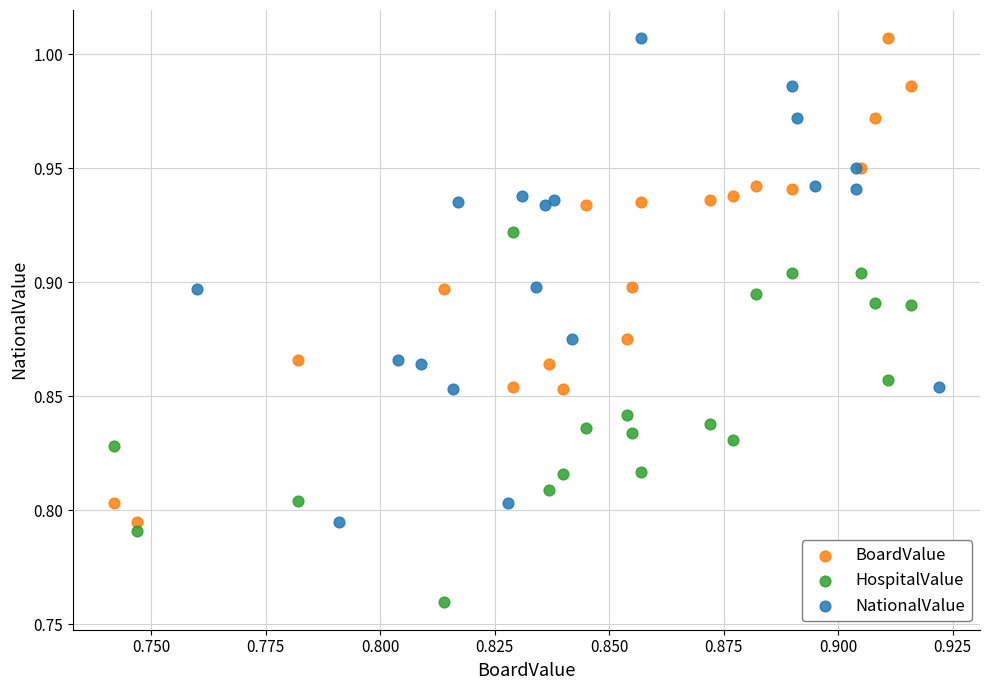

Which series reaches the minimum Y coordinate?

HospitalValue